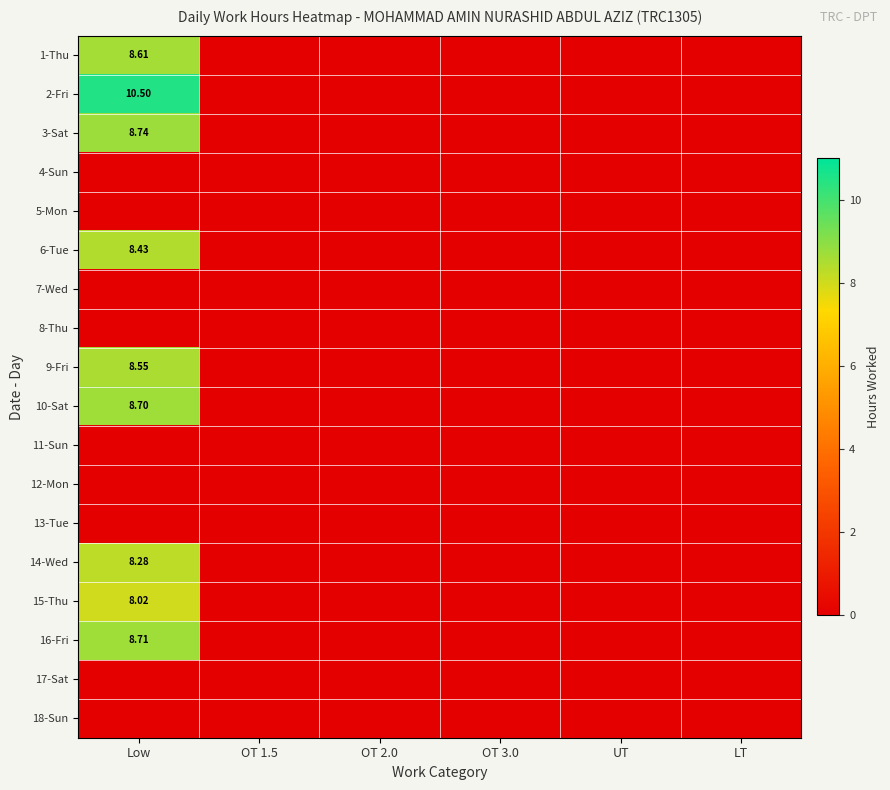

Is the value of 2-Fri at Low greater than the value of 16-Fri at Low?

Yes